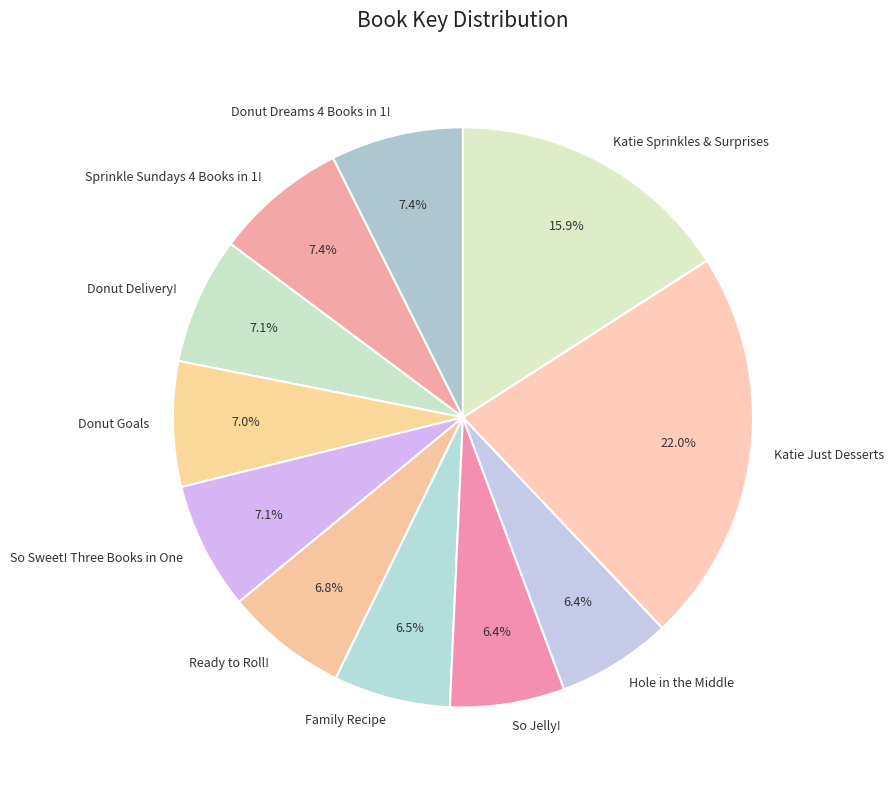

Does any single category account for the majority?

No